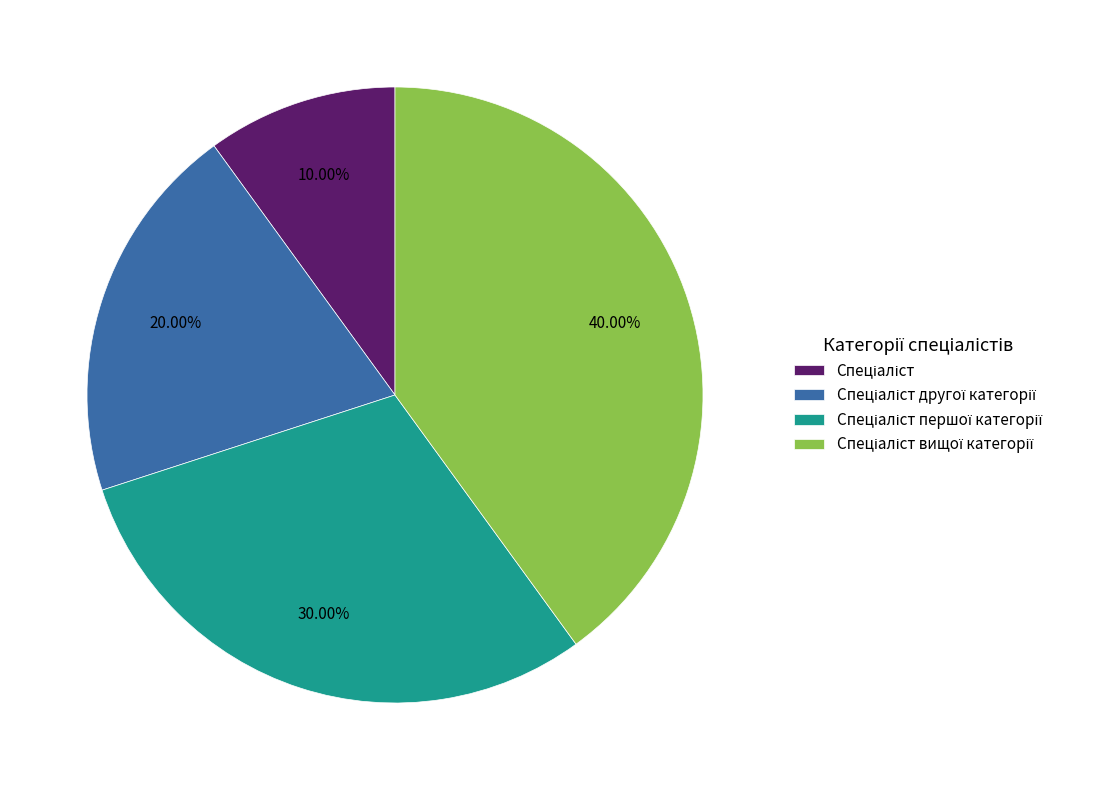

Is there any slice that represents more than half of the pie?

No